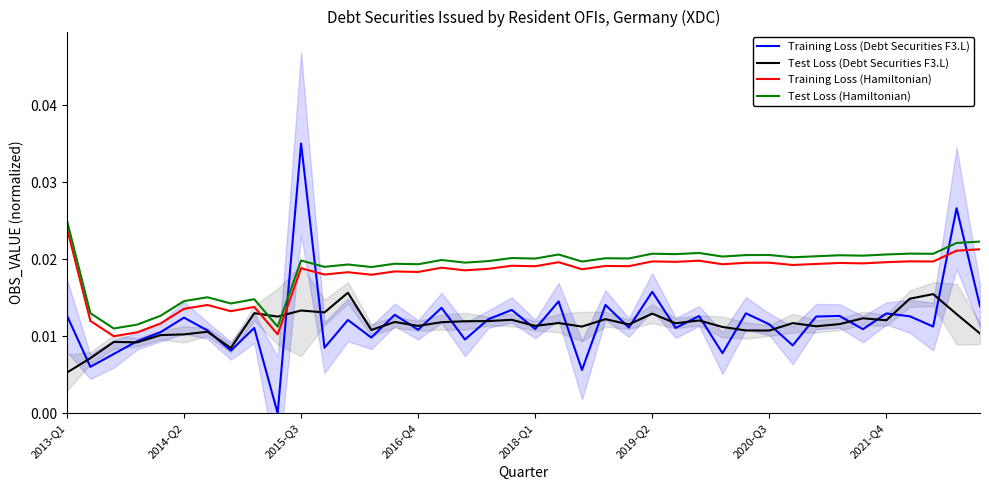

How many intersections are there between Training Loss (Debt Securities F3.L) and Training Loss (Hamiltonian)?

4